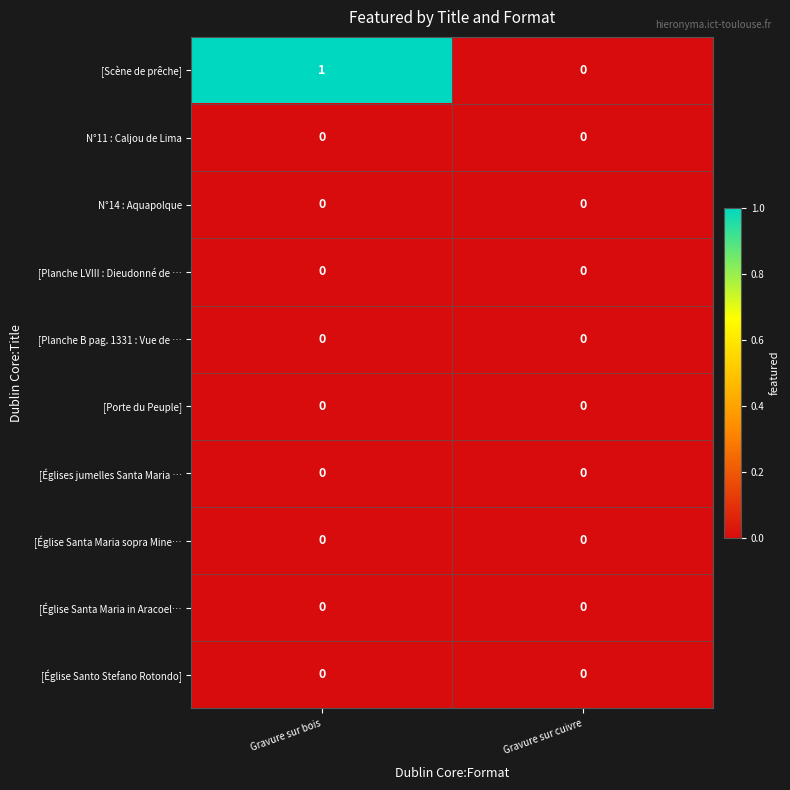

The value of [Planche LVIII : Dieudonné de … at Gravure sur bois is 0. True or false?

True